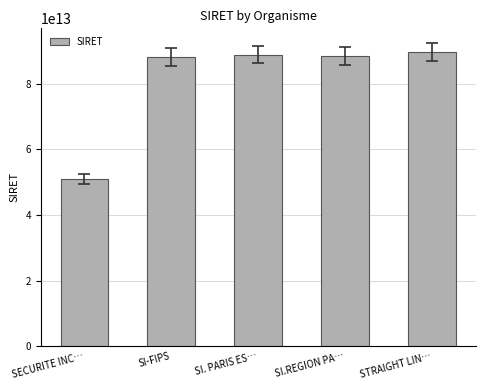

What is the ratio of the value at SI.REGION PA… to the value at STRAIGHT LIN…?

1.0